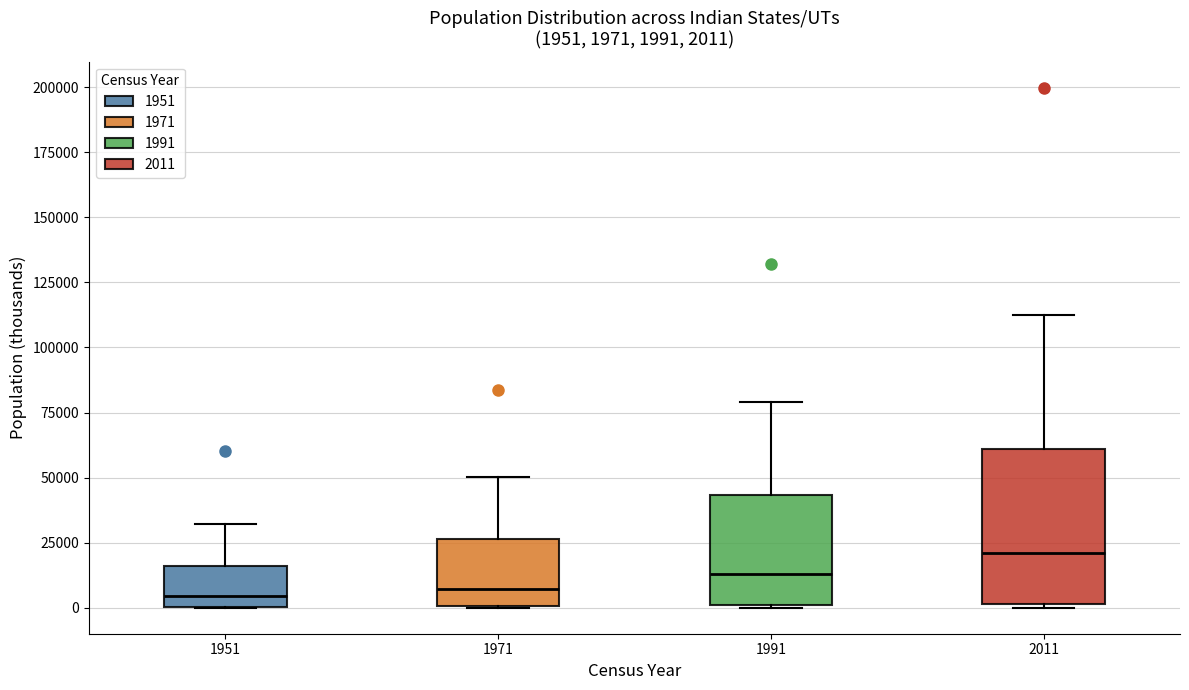

Which box has the highest median line?

2011